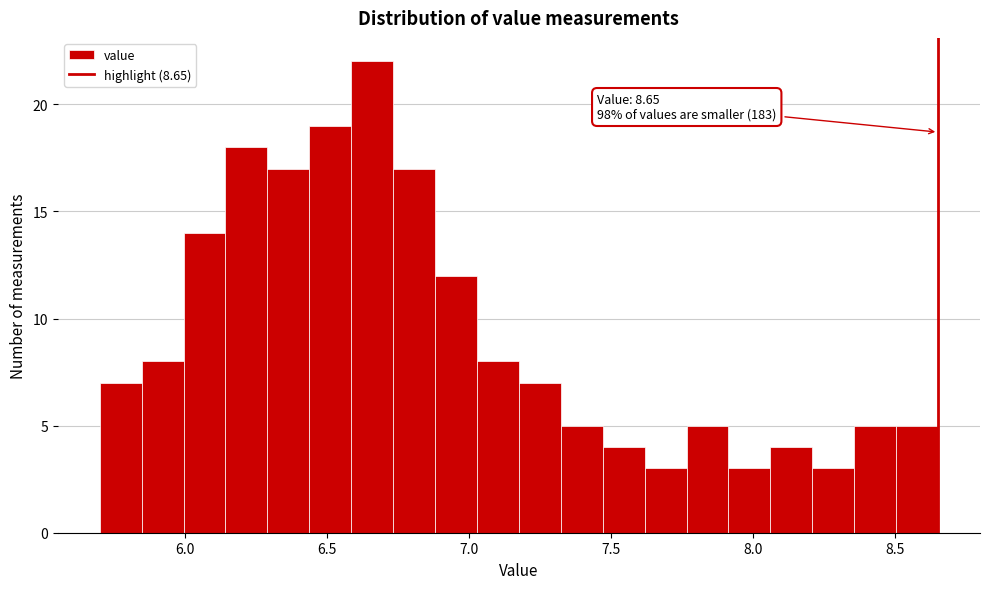

Read against the x-axis, roughly where is the centre of the tallest bar?

6.65